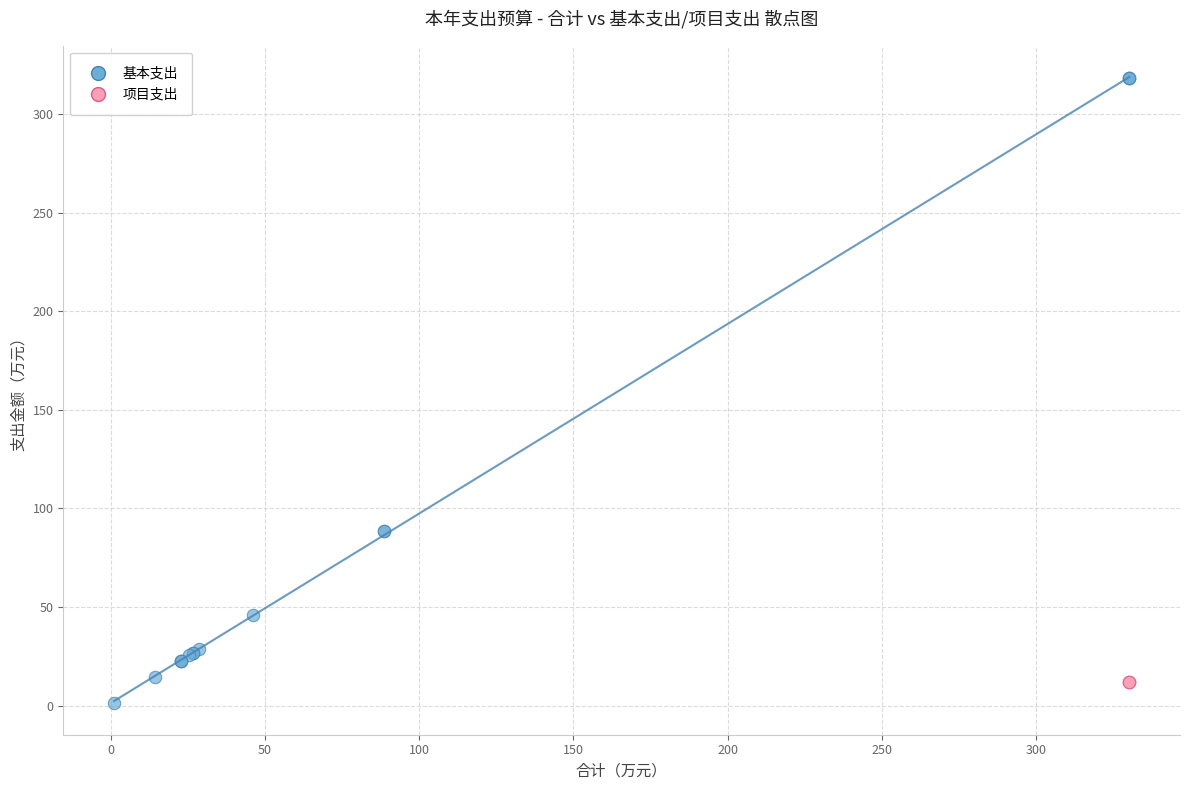

Which series contains the highest Y value?

基本支出